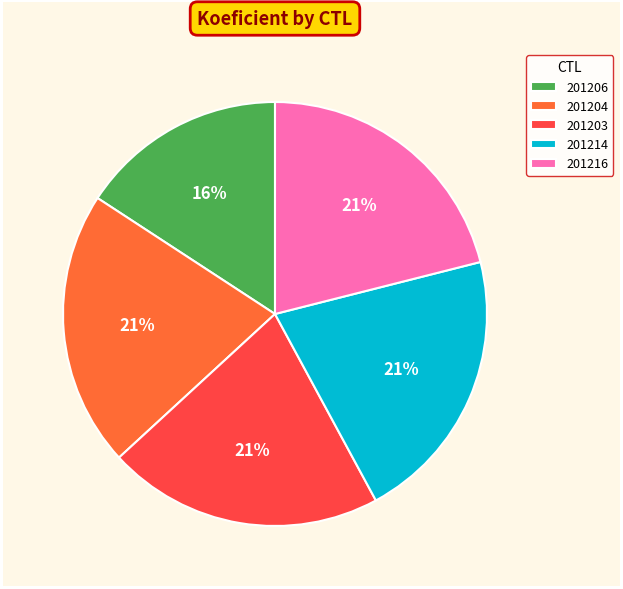

To the nearest percent, what percentage of the pie is 201216?

21%